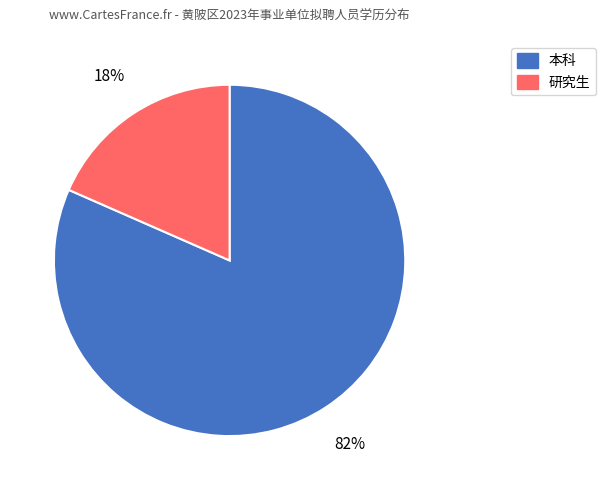

What percentage is the 研究生 slice, to the nearest percent?

18%